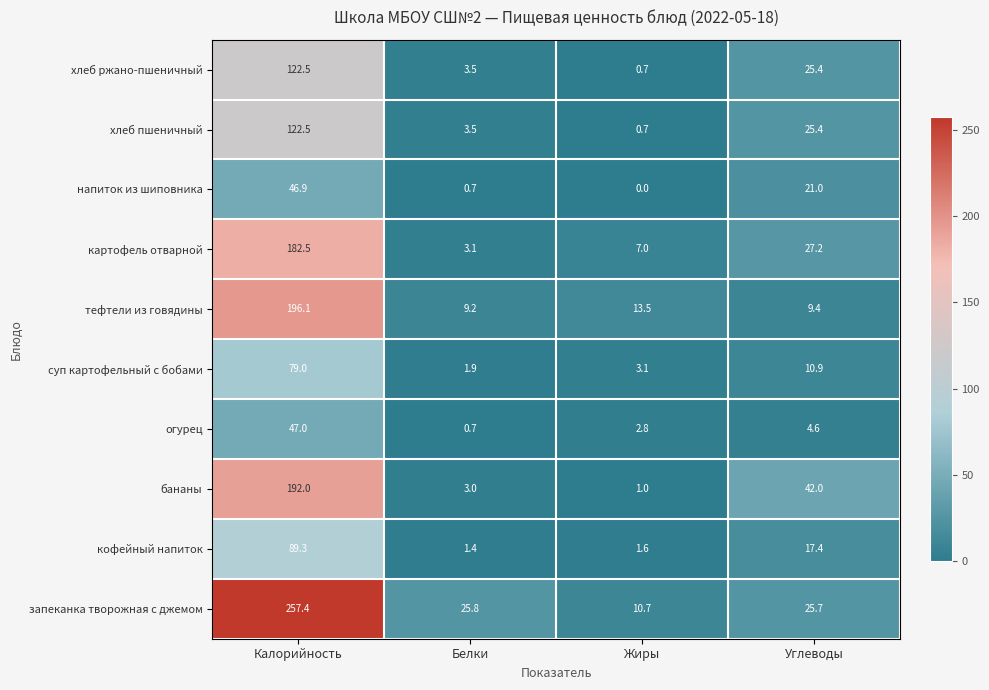

What value does the суп картофельный с бобами series have at Белки?

1.9